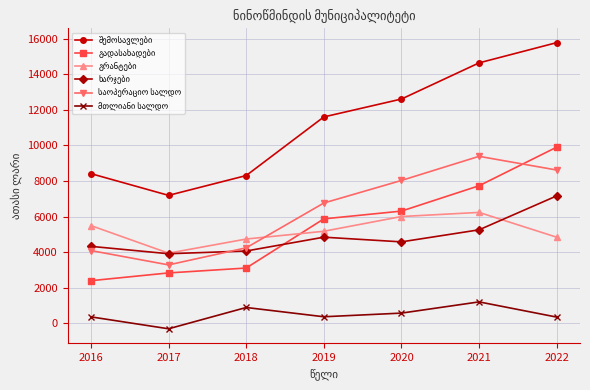

What is the maximum value shown in the chart?

15783.9